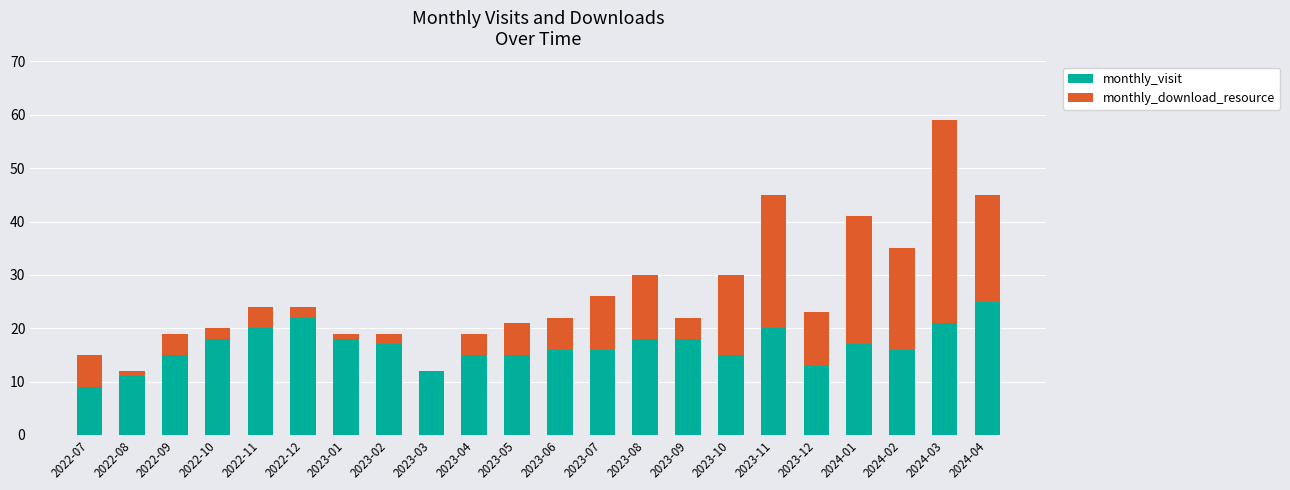

The value of monthly_visit at 2023-07 is 24. True or false?

False